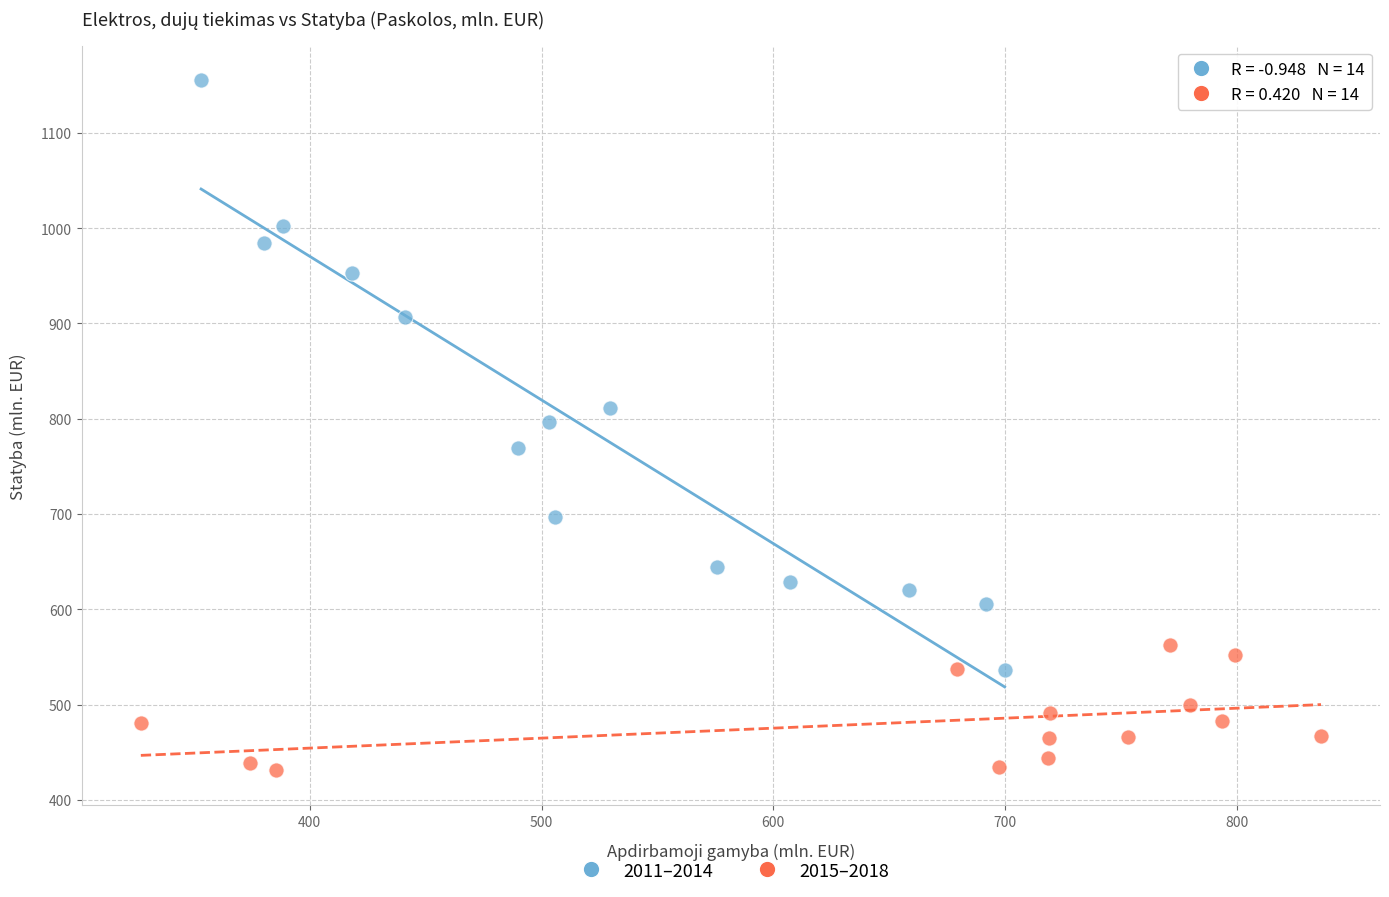

What are all the series names shown in the legend?

2011–2014, 2015–2018